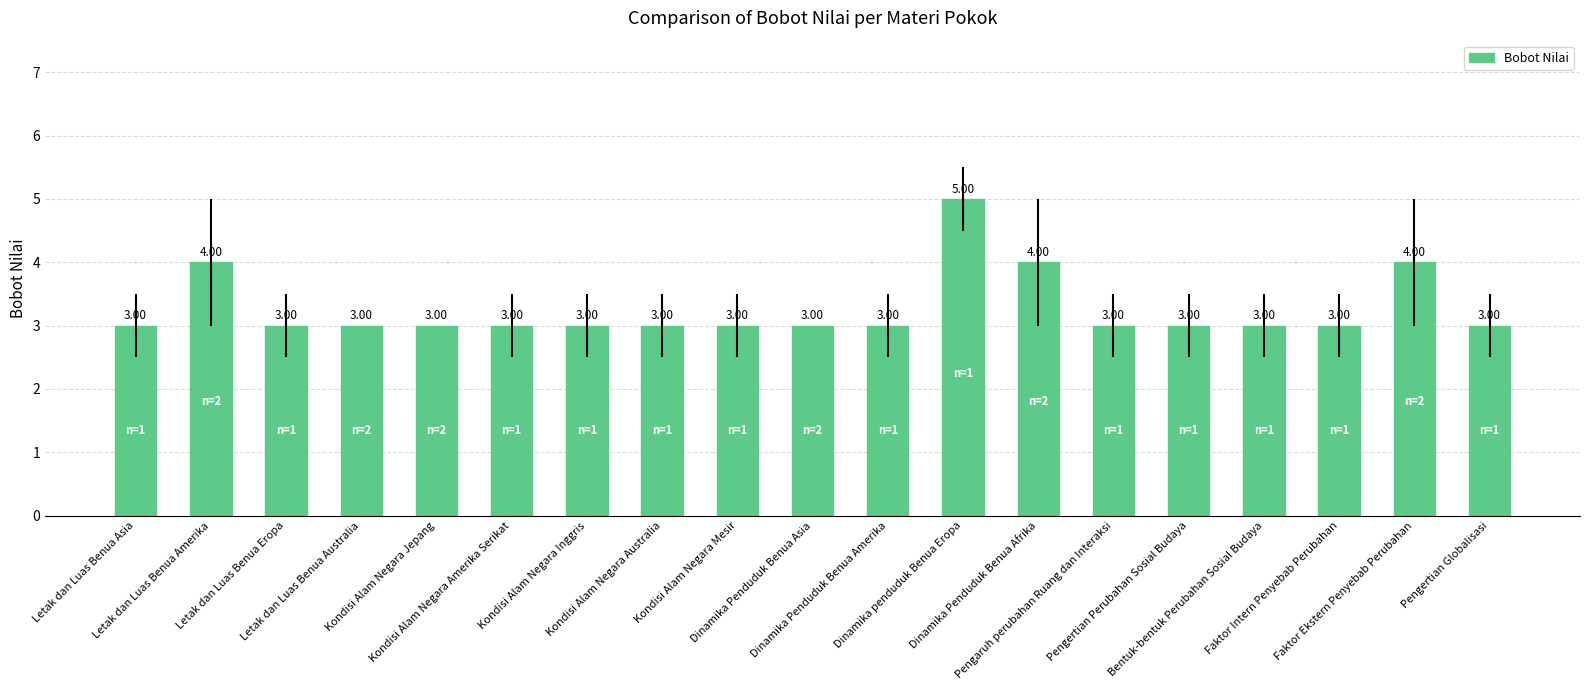

What is the average value?

3